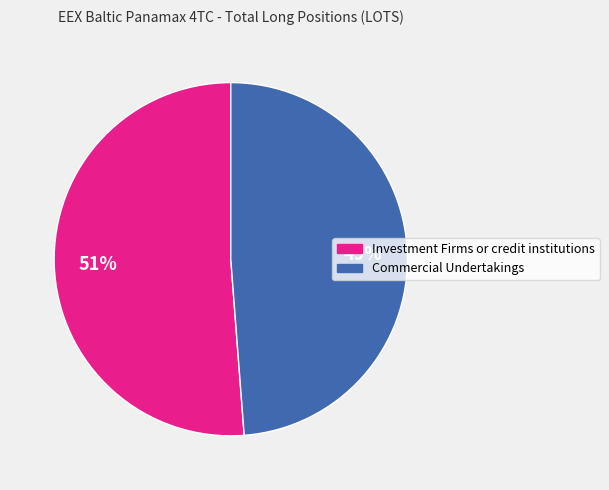

Between Investment Firms or credit institutions and Commercial Undertakings, which is larger?

Investment Firms or credit institutions